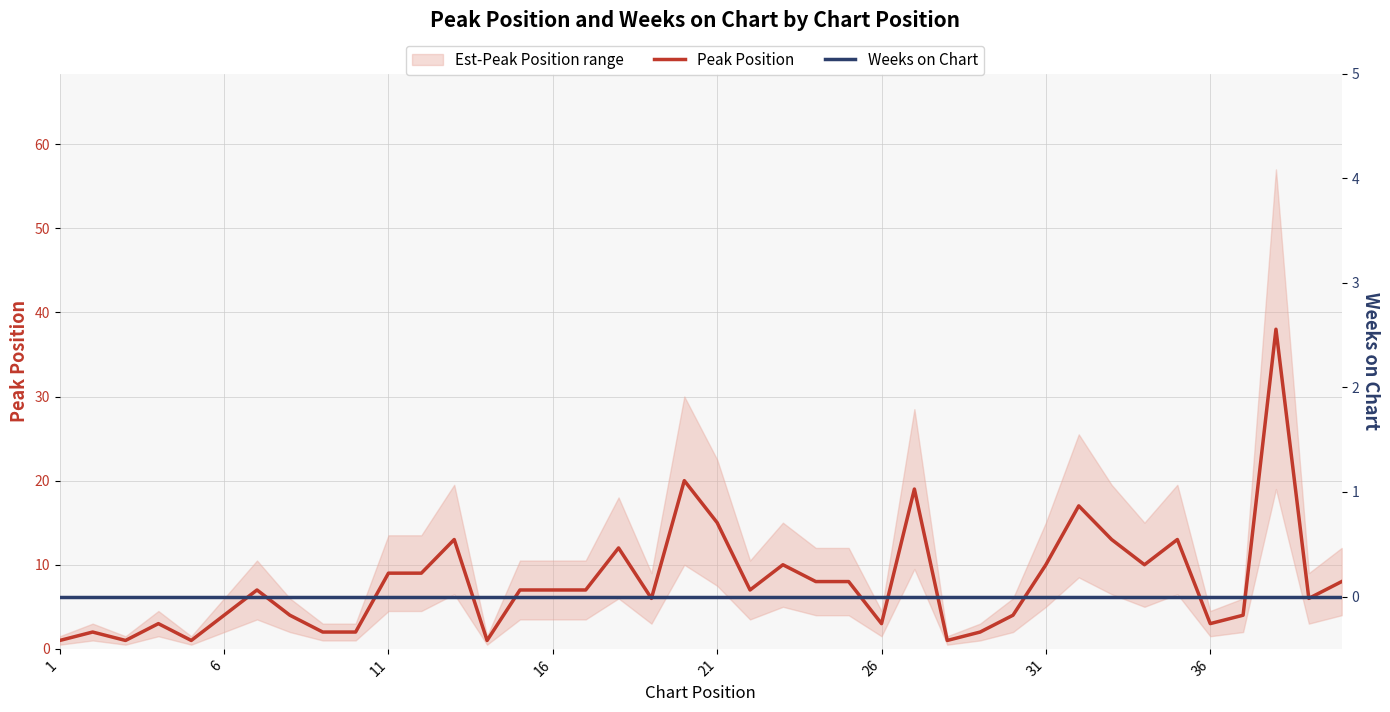

At how many categories does at least one series exceed 6?

22